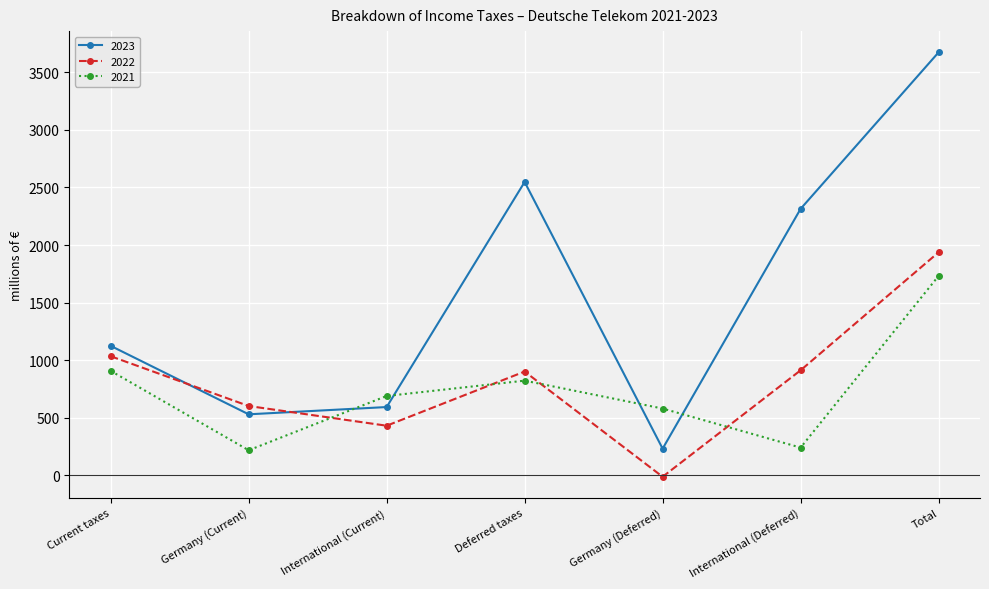

What is the value of the 2021 point at the 3rd from the left?

690